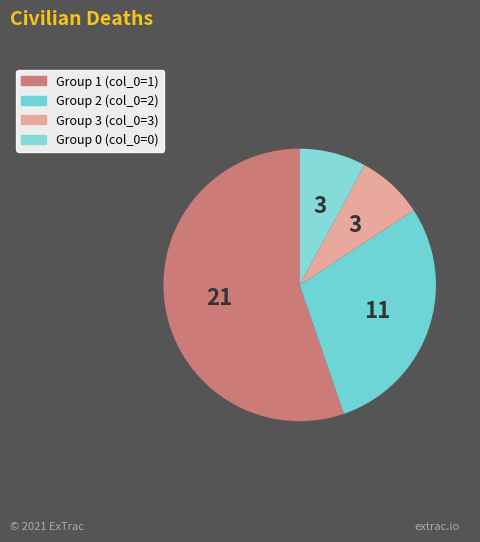

How many segments does this pie chart have?

4